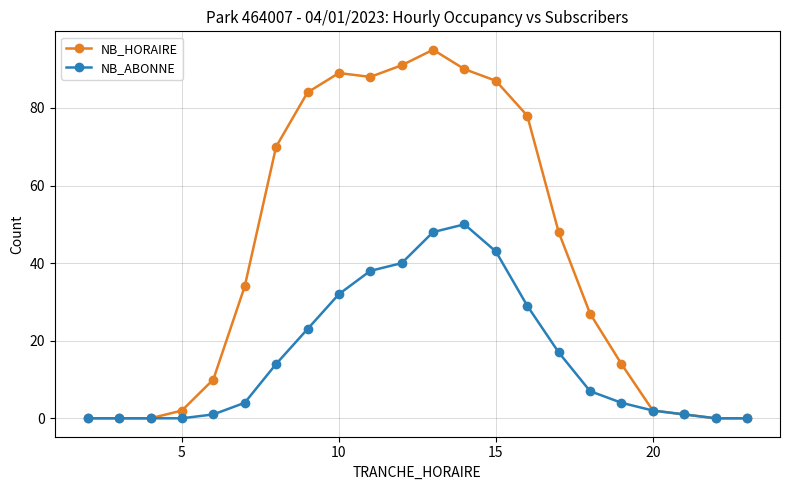

List the series in order of their overall mean, highest first.

NB_HORAIRE, NB_ABONNE